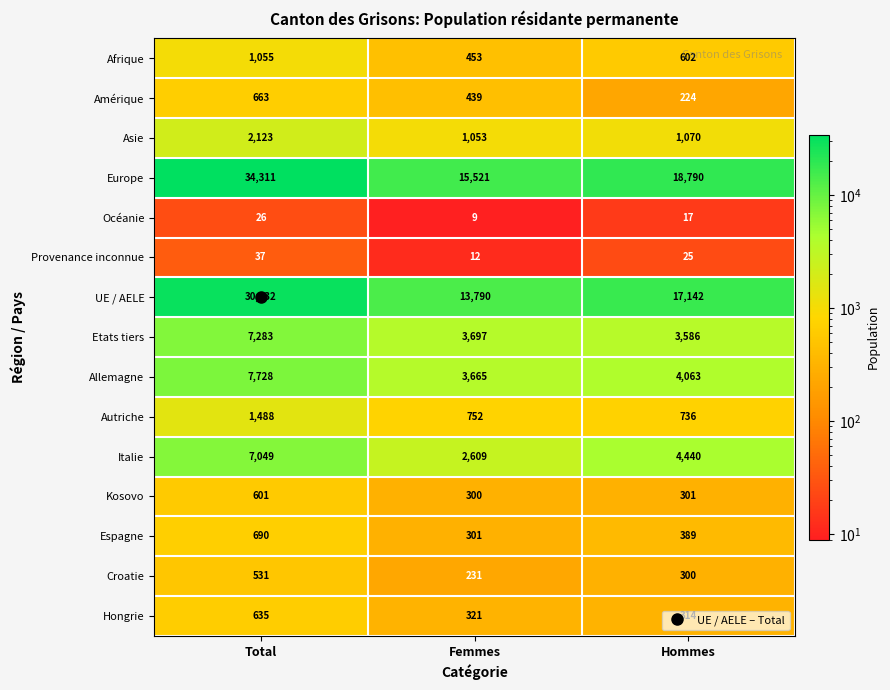

Which series has the largest range (max minus min)?

Europe